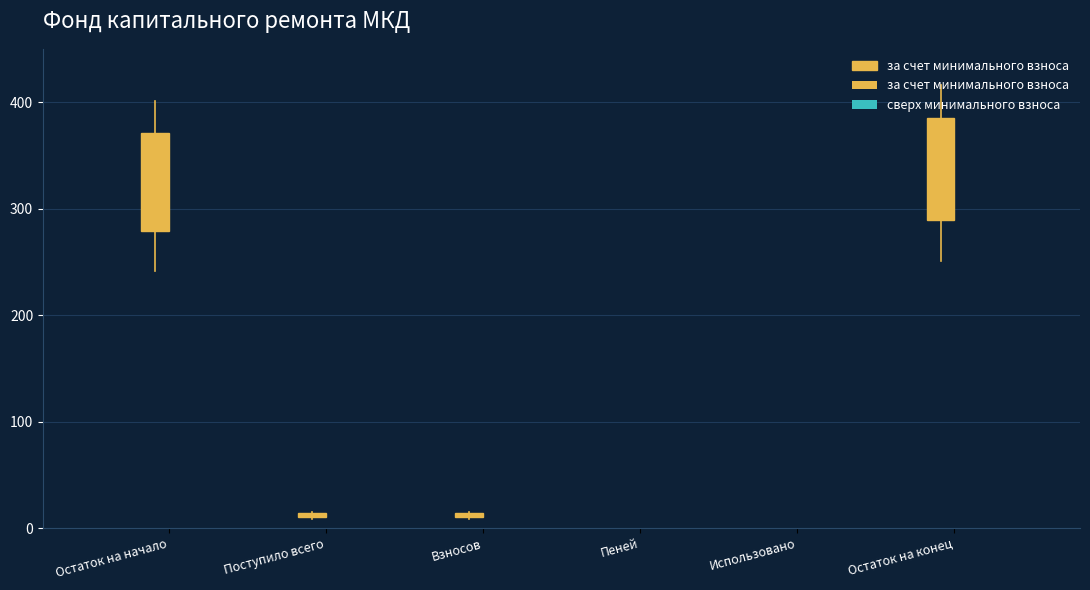

Is the value of за счет минимального взноса at Взносов greater than the value of сверх минимального размера взноса at Пеней?

Yes